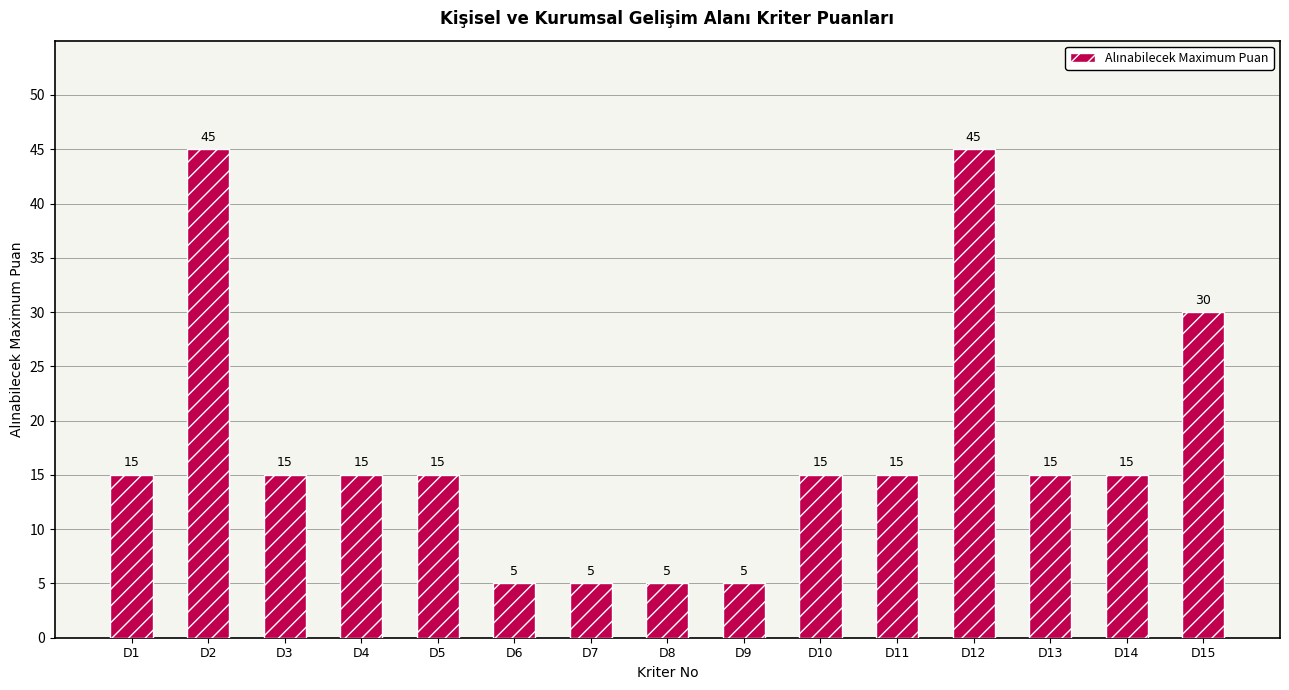

Reading left to right, extract all data points from this chart.

15	45	15	15	15	5	5	5	5	15	15	45	15	15	30